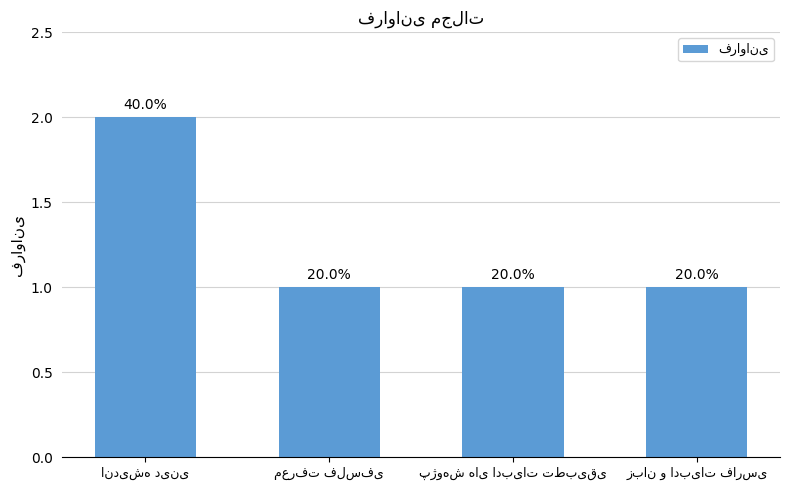

What is the value of the 4th bar from the left?

1